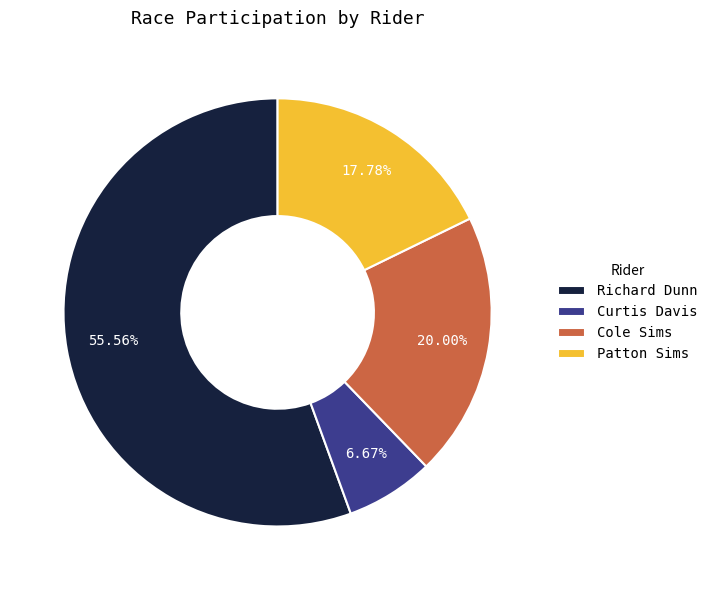

To the nearest percent, what is the combined percentage of Richard Dunn and Patton Sims?

73%